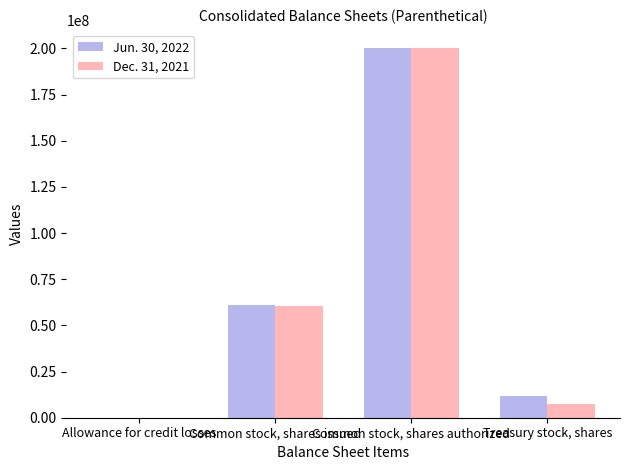

At which category is the sum across all series the highest?

Common stock, shares authorized